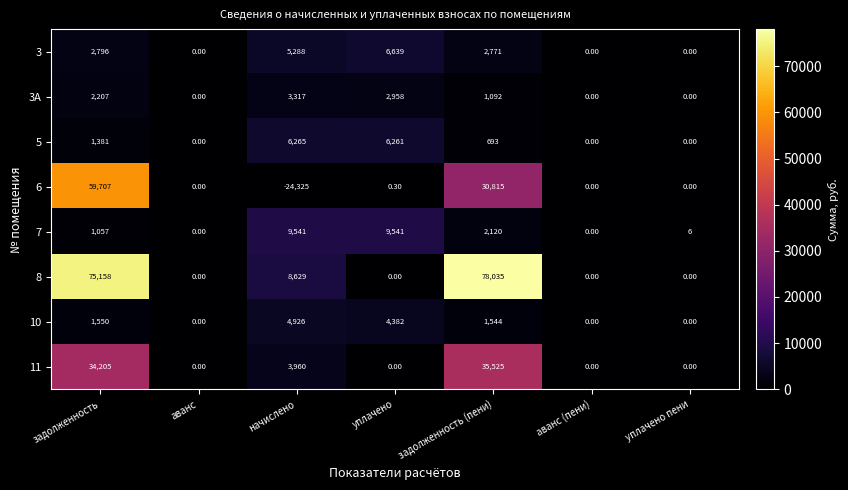

At which label does 11 reach its peak?

задолженность (пени)